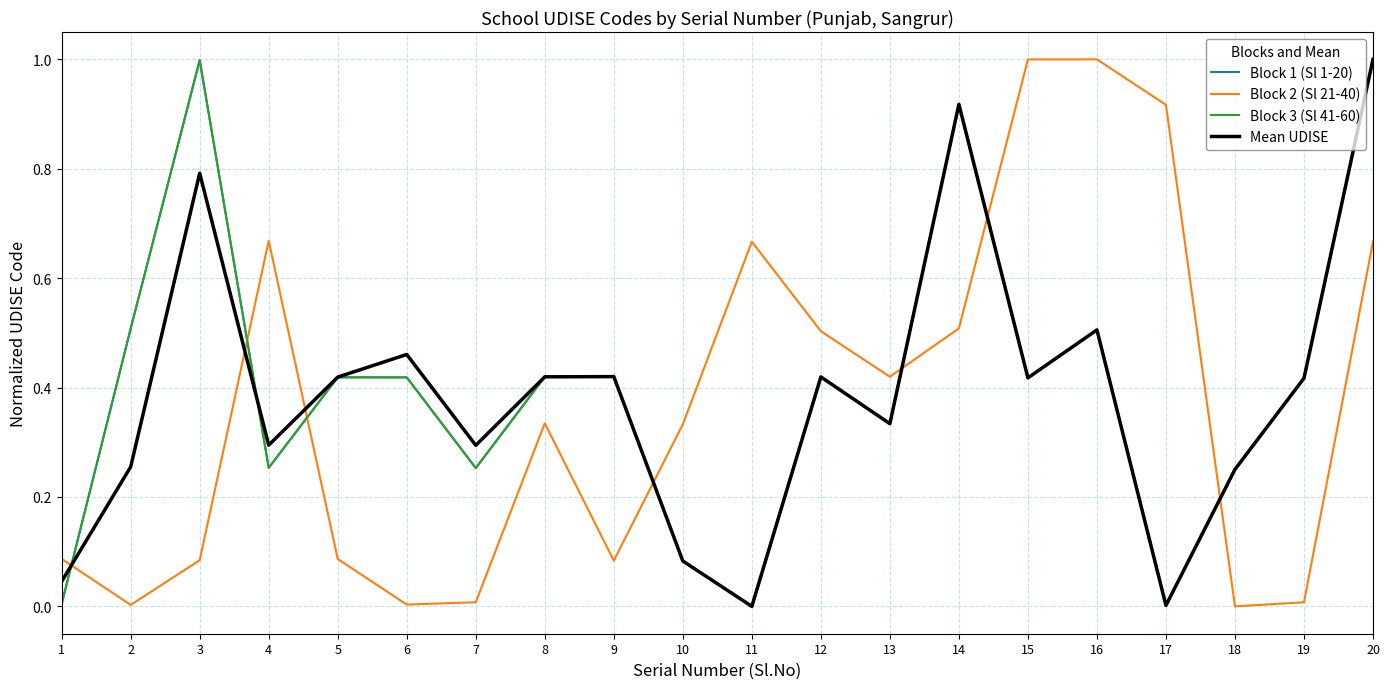

At which category is the sum across all series the highest?

20